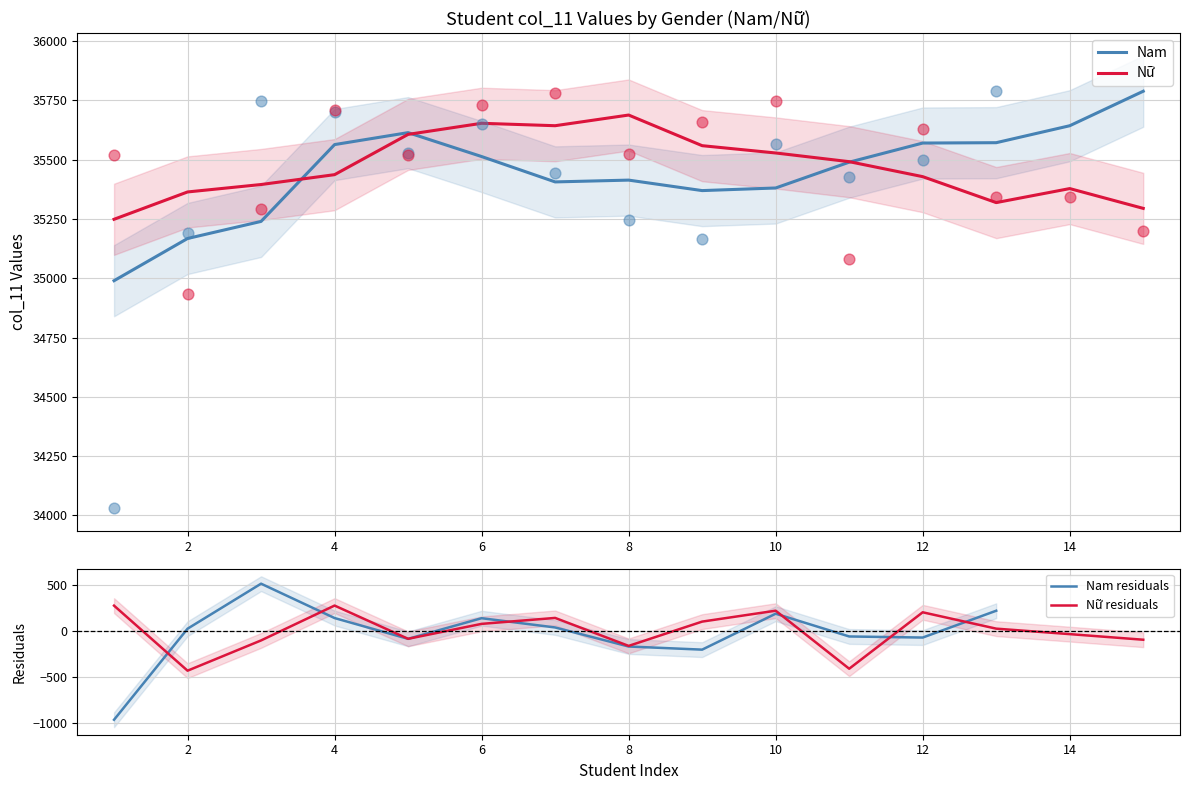

Which series has the largest Y range (max minus min)?

Nam residuals